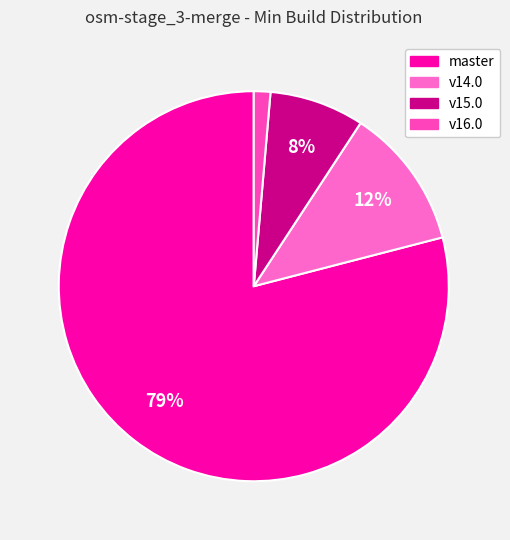

To the nearest percent, what is the difference between the largest and smallest slice percentages?

78%